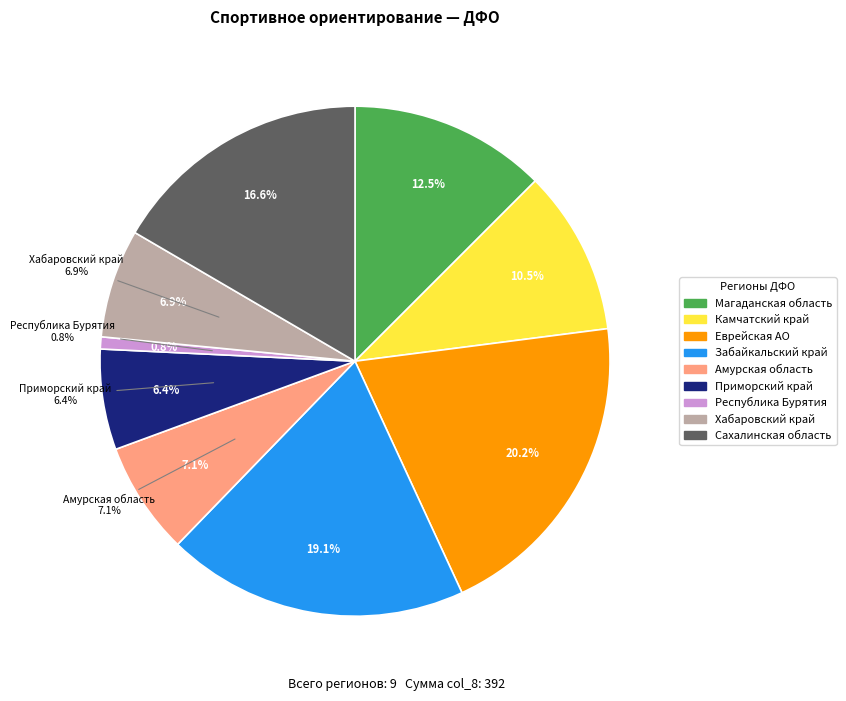

To the nearest percent, what percentage of the pie is Магаданская область?

12%